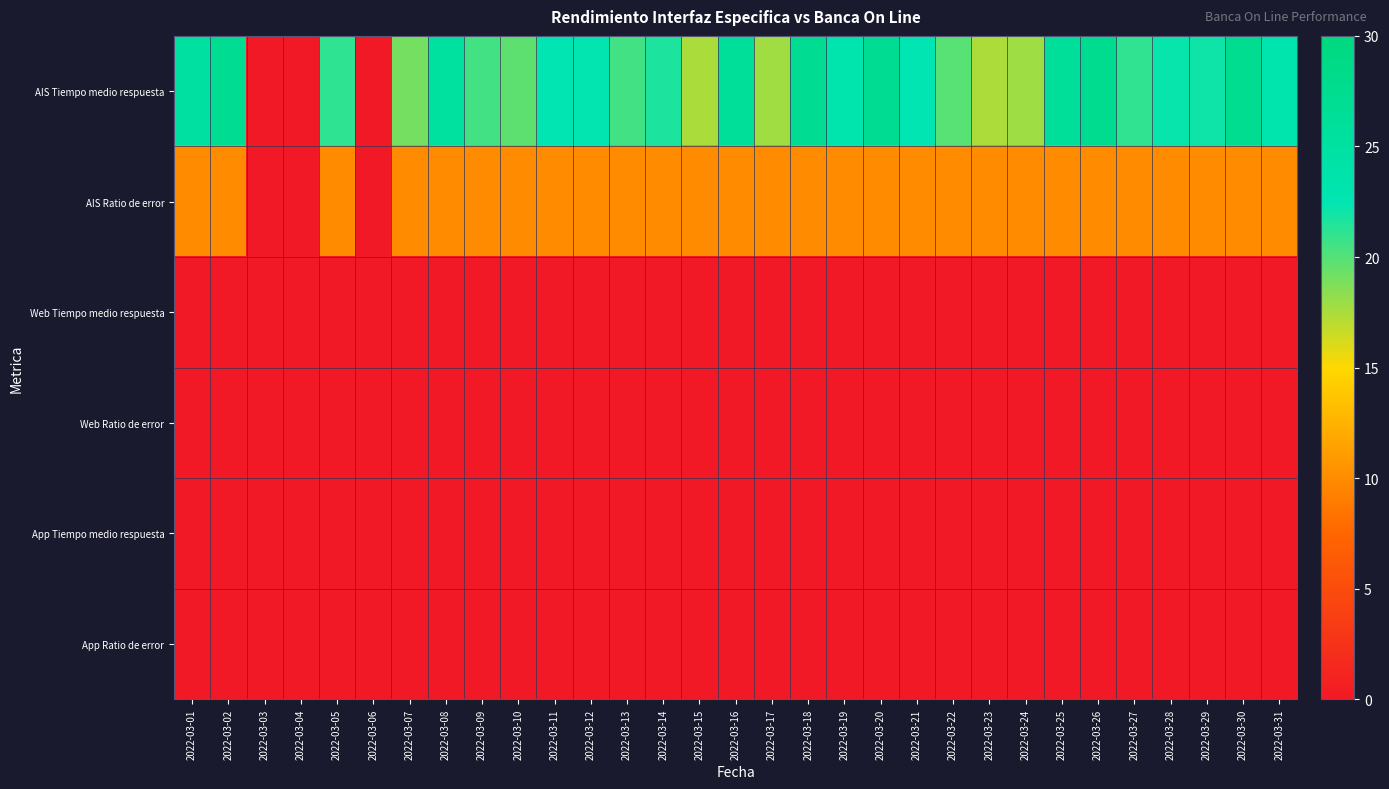

Rank the series by their maximum value, from highest to lowest.

AIS Tiempo medio respuesta, AIS Ratio de error, Web Tiempo medio respuesta, Web Ratio de error, App Tiempo medio respuesta, App Ratio de error